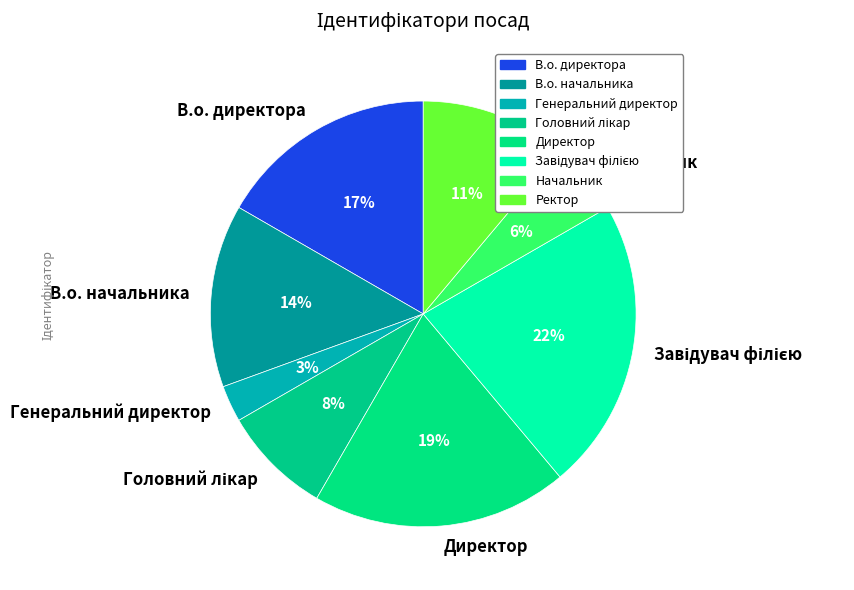

How many segments does this pie chart have?

8